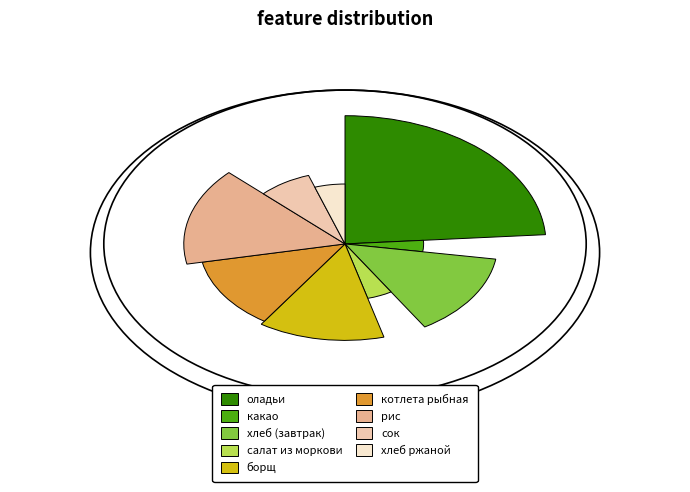

Is it true that какао is 4% of the pie?

True